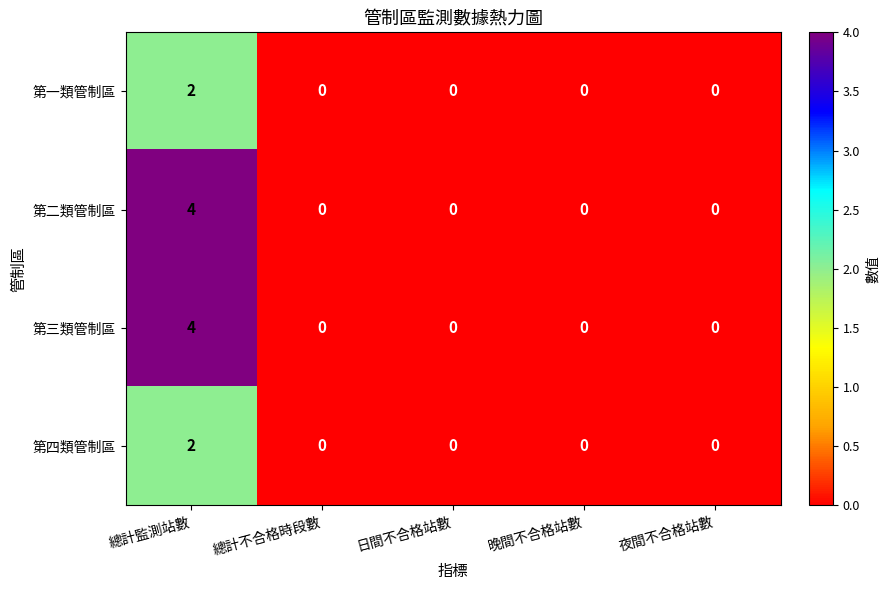

How many distinct data groups are displayed?

4